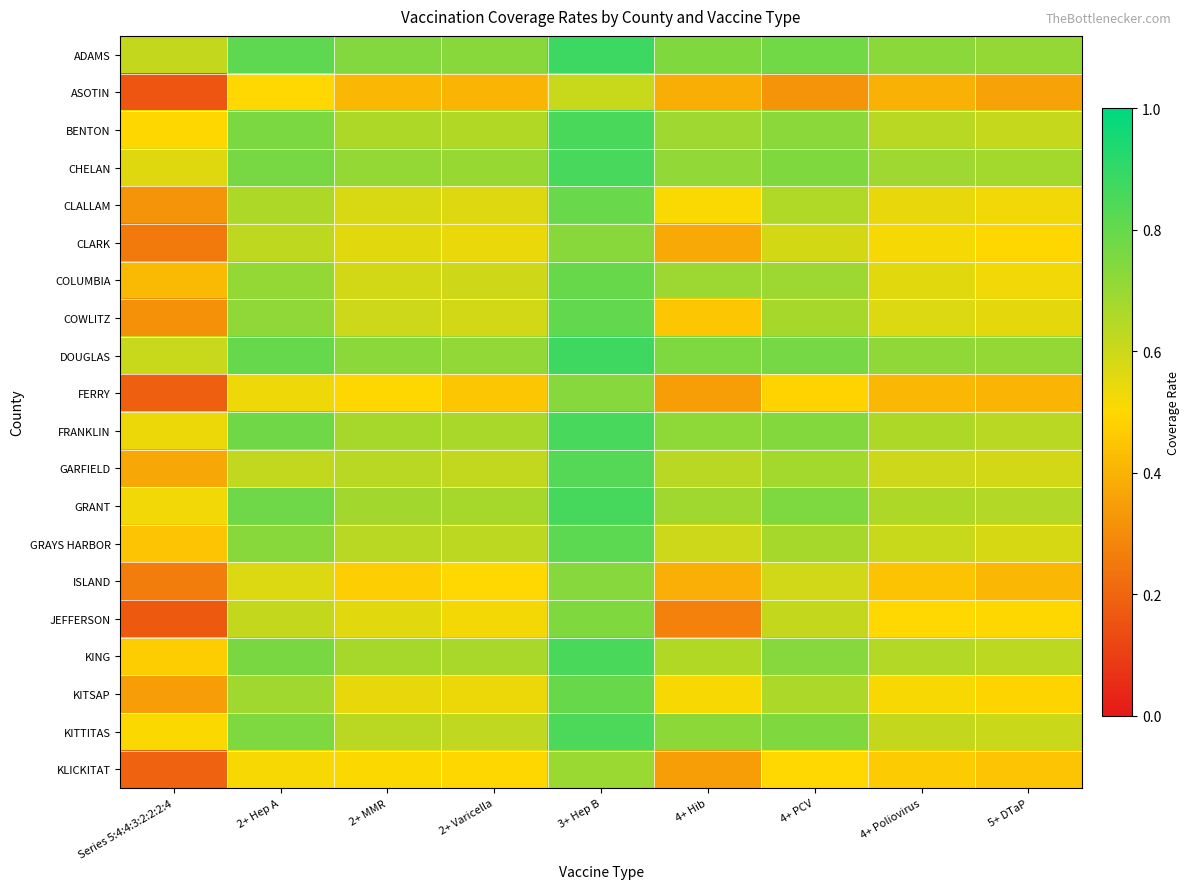

List the series in order of their peak value, lowest first.

ASOTIN, KLICKITAT, CLARK, ISLAND, FERRY, JEFFERSON, CLALLAM, COLUMBIA, KITSAP, COWLITZ, GRAYS HARBOR, GARFIELD, KITTITAS, KING, BENTON, CHELAN, FRANKLIN, GRANT, DOUGLAS, ADAMS